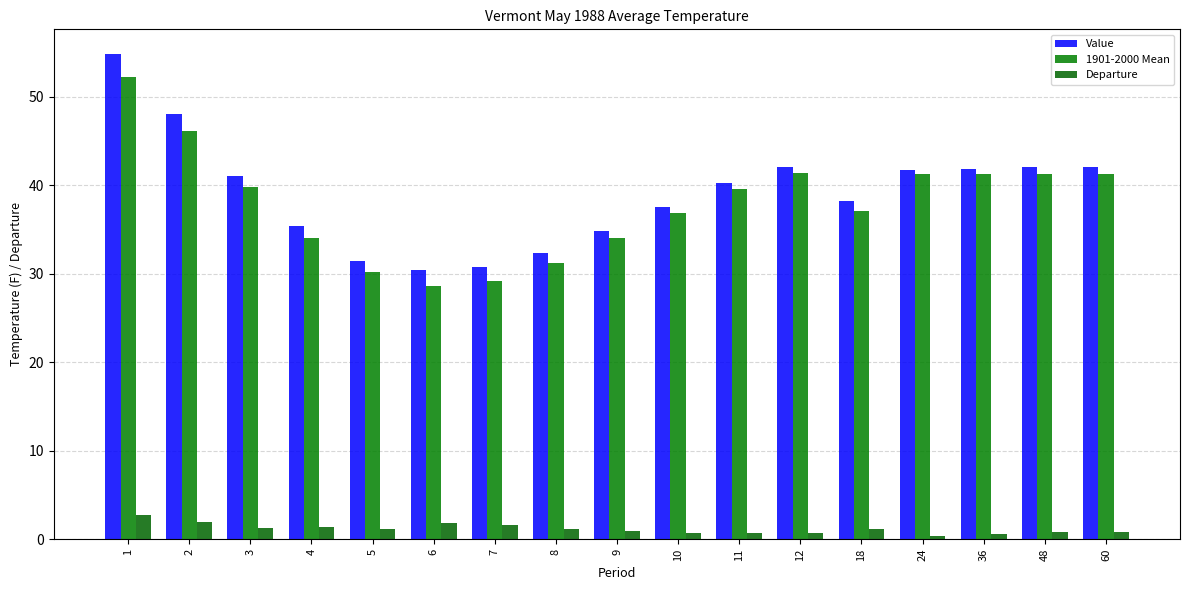

What is the difference between the maximum and minimum values in the Value series?

24.5